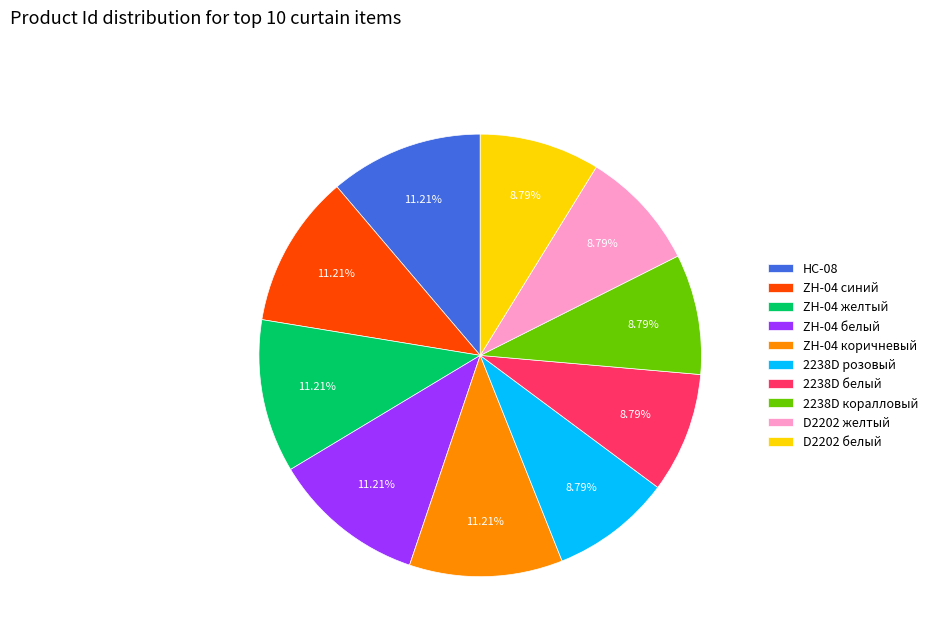

The ZH-04 белый slice represents 11% of the pie. True or false?

True